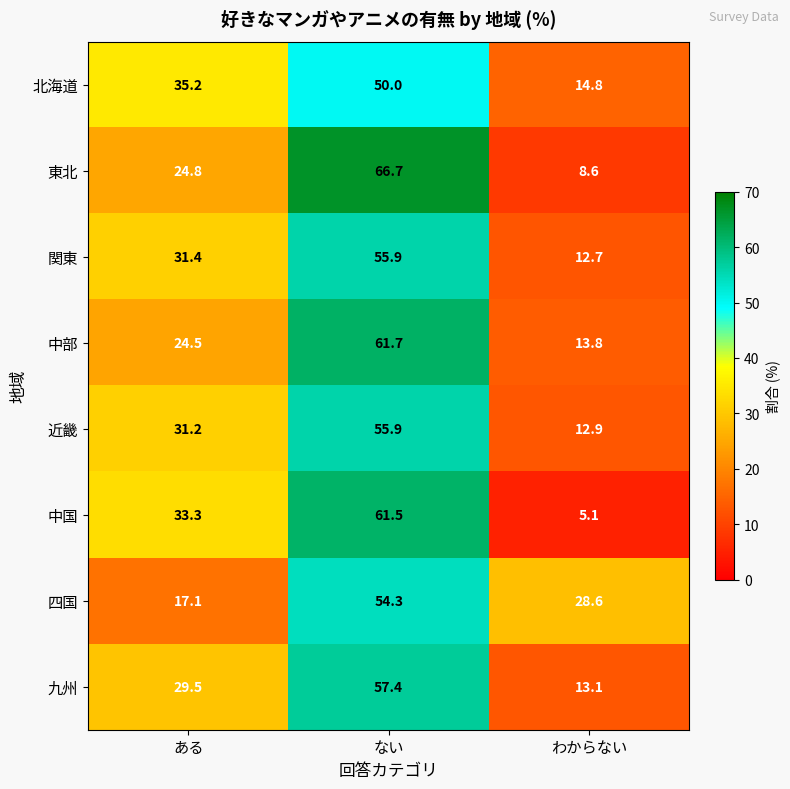

Reading left to right, list all the values displayed in this chart.

北海道: ある=35.2	ない=50.0	わからない=14.8
東北: ある=24.8	ない=66.7	わからない=8.6
関東: ある=31.4	ない=55.9	わからない=12.7
中部: ある=24.5	ない=61.7	わからない=13.8
近畿: ある=31.2	ない=55.9	わからない=12.9
中国: ある=33.3	ない=61.5	わからない=5.1
四国: ある=17.1	ない=54.3	わからない=28.6
九州: ある=29.5	ない=57.4	わからない=13.1